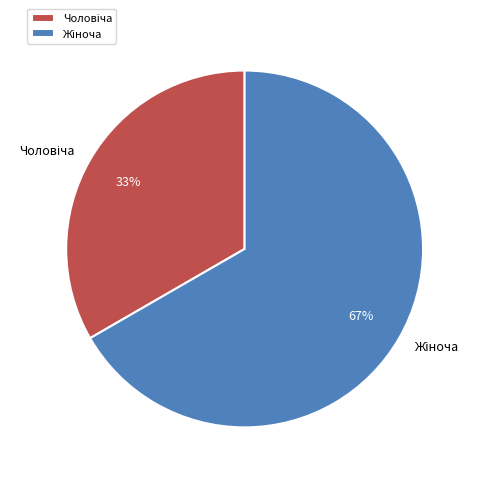

Does any single category account for the majority?

Yes